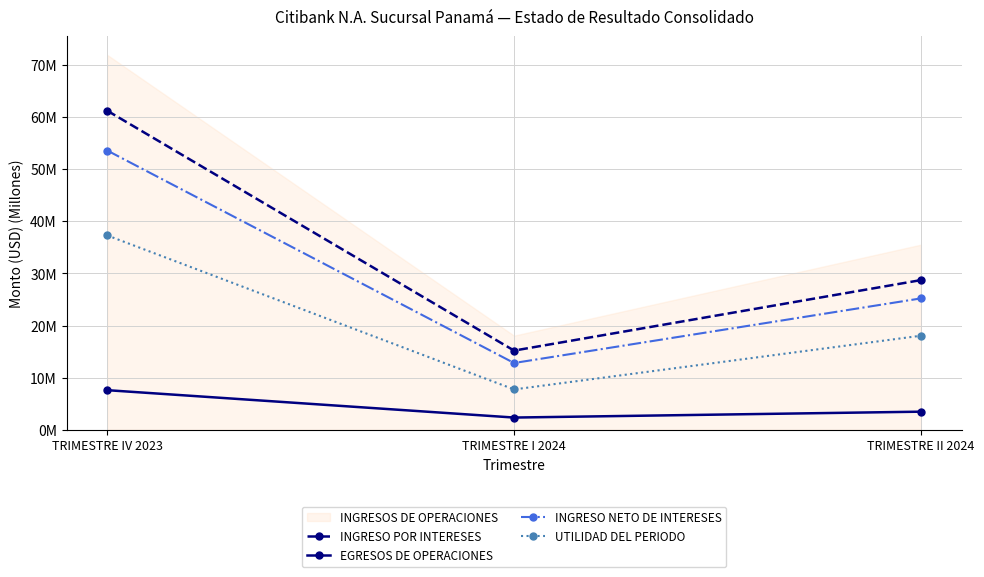

List the series in order of their peak value, highest first.

INGRESO POR INTERESES, INGRESO NETO DE INTERESES, UTILIDAD DEL PERIODO, EGRESOS DE OPERACIONES